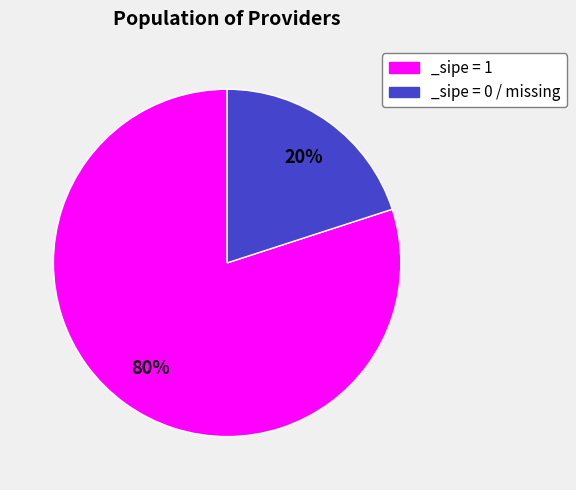

The _sipe = 0 / missing slice represents 7% of the pie. True or false?

False